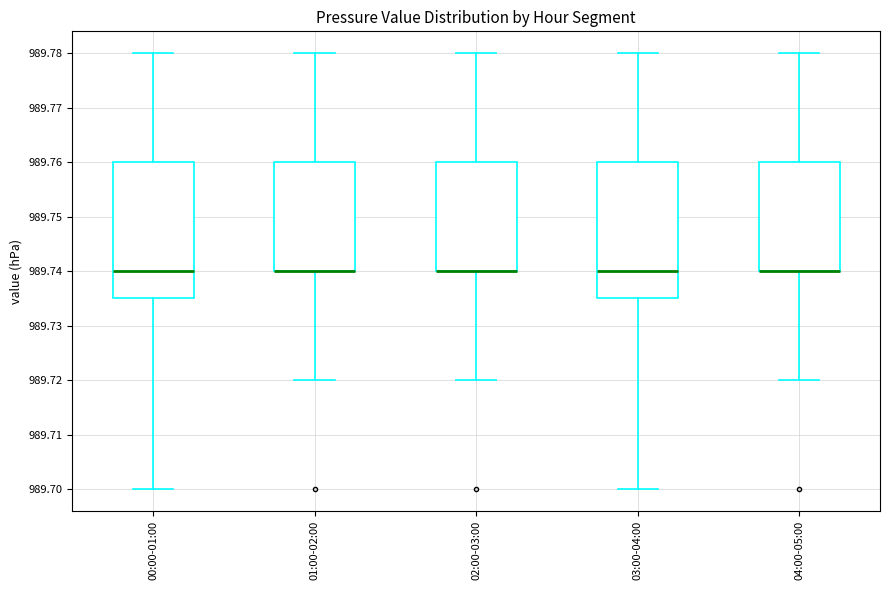

Reading left to right, transcribe this box plot: for each box, give where its median line is, the range the box spans, and where its two whiskers end, as read against the y-axis. The values are not printed on the chart, so give them approximately, as read against the axis.

00:00-01:00: median 989.740, box 989.735 to 989.760, whiskers 989.700 to 989.780
01:00-02:00: median 989.740 (drawn on the box's lower edge), box 989.740 to 989.760, whiskers 989.720 to 989.780
02:00-03:00: median 989.740 (drawn on the box's lower edge), box 989.740 to 989.760, whiskers 989.720 to 989.780
03:00-04:00: median 989.740, box 989.735 to 989.760, whiskers 989.700 to 989.780
04:00-05:00: median 989.740 (drawn on the box's lower edge), box 989.740 to 989.760, whiskers 989.720 to 989.780